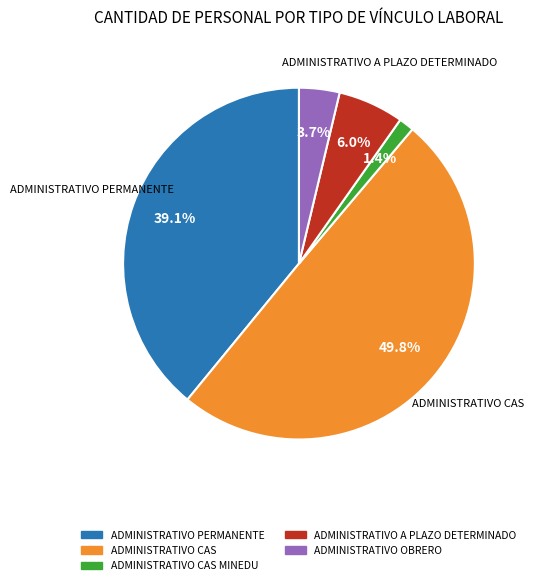

How many slices are in this pie chart?

5